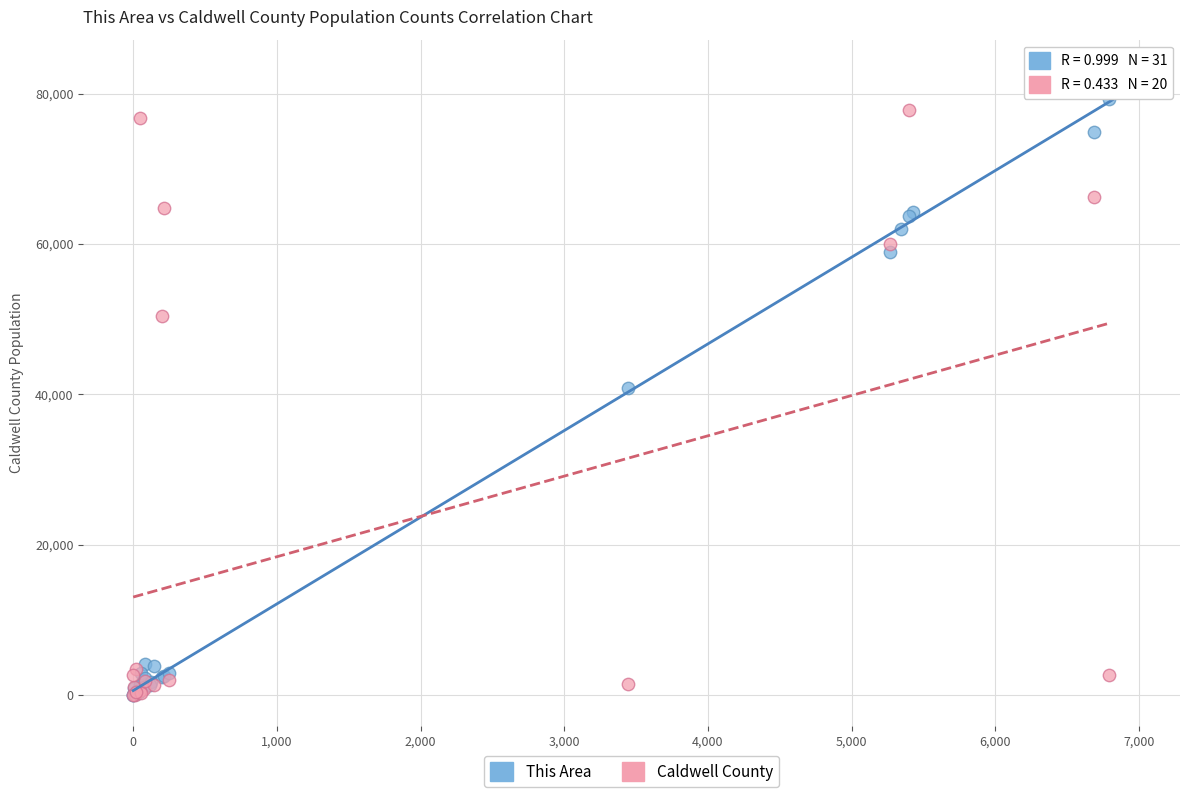

Which series contains the highest Y value?

This Area